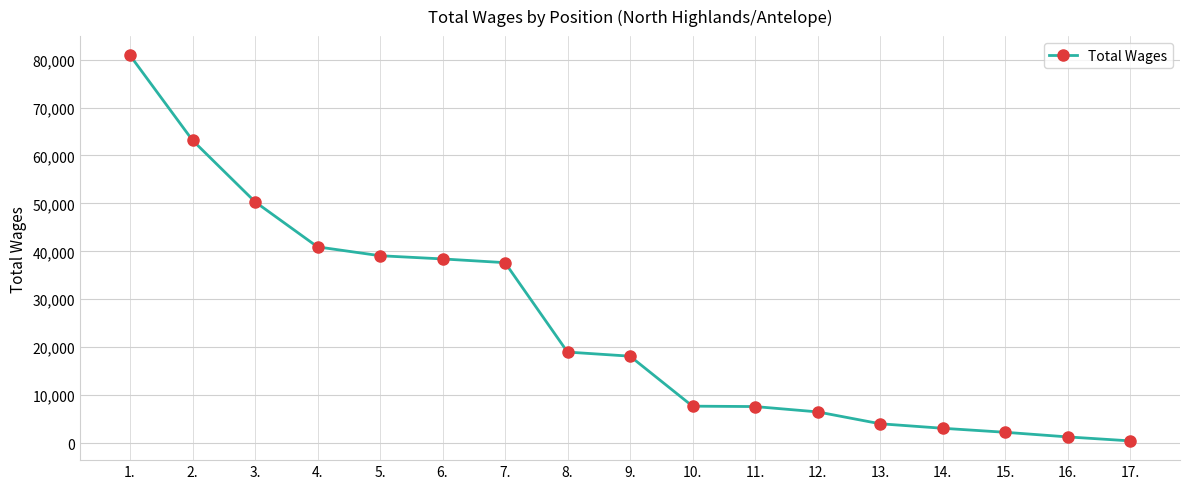

What is the greatest value displayed?

80882